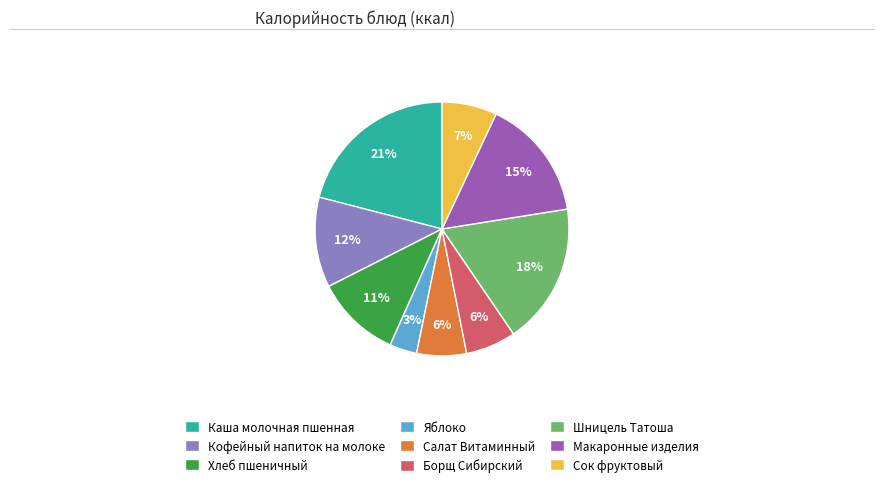

Do Борщ Сибирский and Каша молочная пшенная together represent more than half of the pie?

No